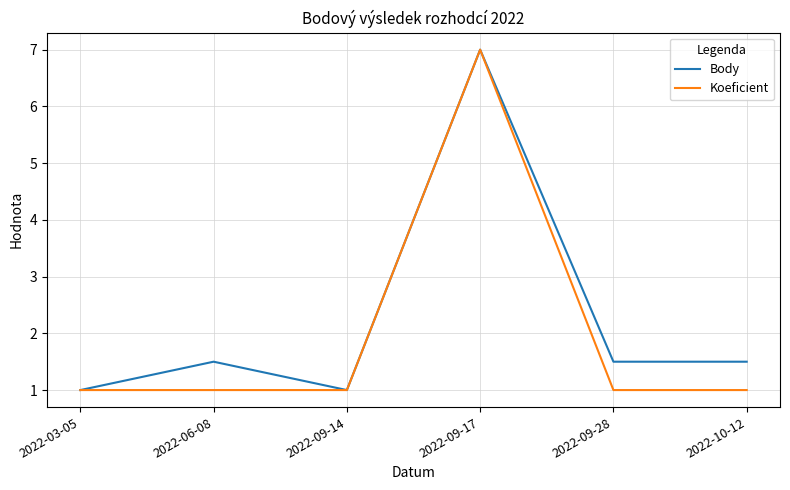

What is the difference between the highest and lowest values at 2022-06-08?

0.5